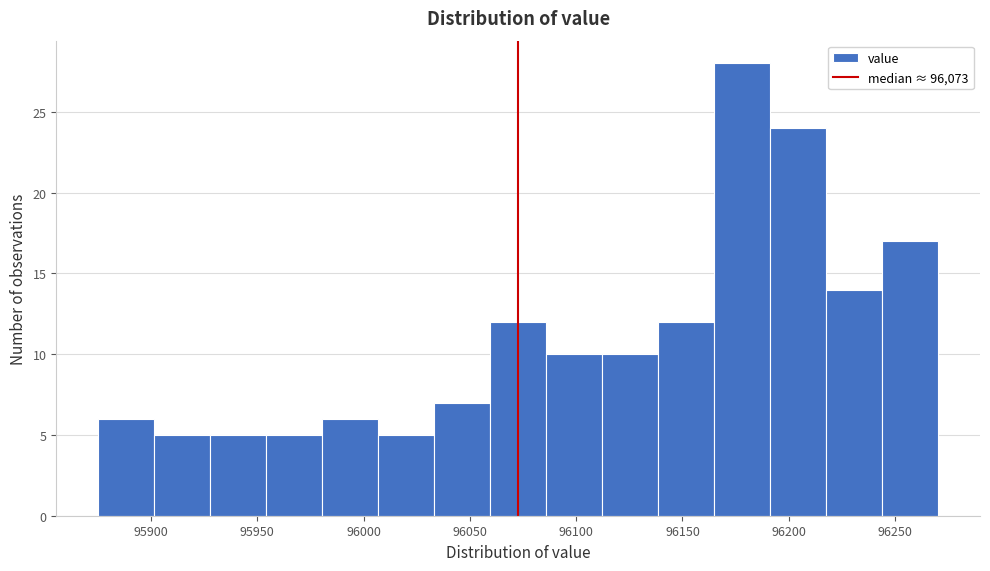

What is the height of the bar covering 95930 to 95955 on the x-axis? Neither the bar edges nor the heights are printed on the chart, so give them approximately, as read against the axes.

5